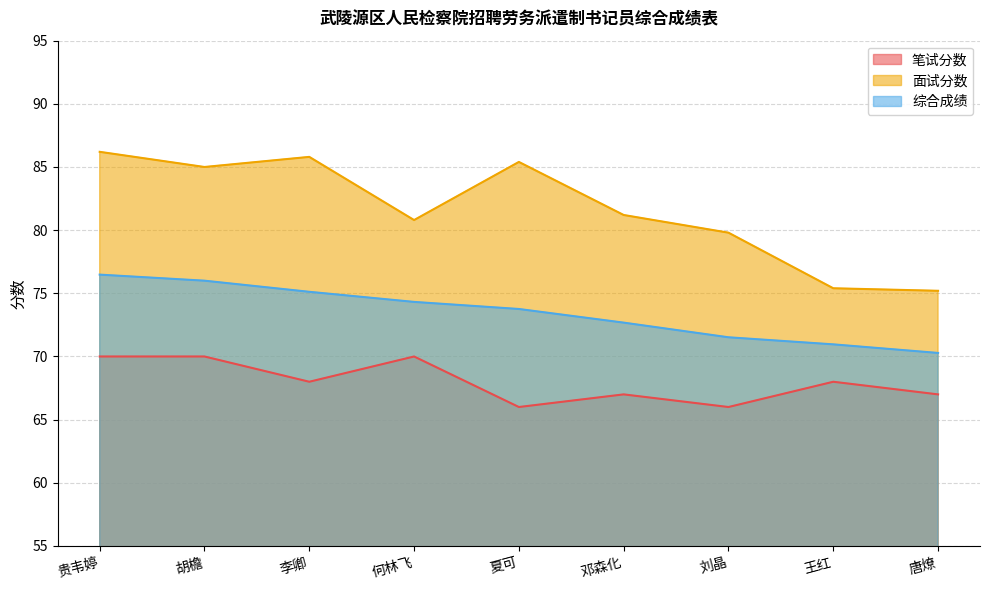

Reading right to left, what are all the values shown in this chart?

笔试分数: 唐燎=67.0	王红=68.0	刘晶=66.0	邓森化=67.0	夏可=66.0	何林飞=70.0	李卿=68.0	胡檐=70.0	贵韦婷=70.0
面试分数: 唐燎=75.2	王红=75.4	刘晶=79.8	邓森化=81.2	夏可=85.4	何林飞=80.8	李卿=85.8	胡檐=85.0	贵韦婷=86.2
综合成绩: 唐燎=70.3	王红=71.0	刘晶=71.5	邓森化=72.7	夏可=73.8	何林飞=74.3	李卿=75.1	胡檐=76.0	贵韦婷=76.5